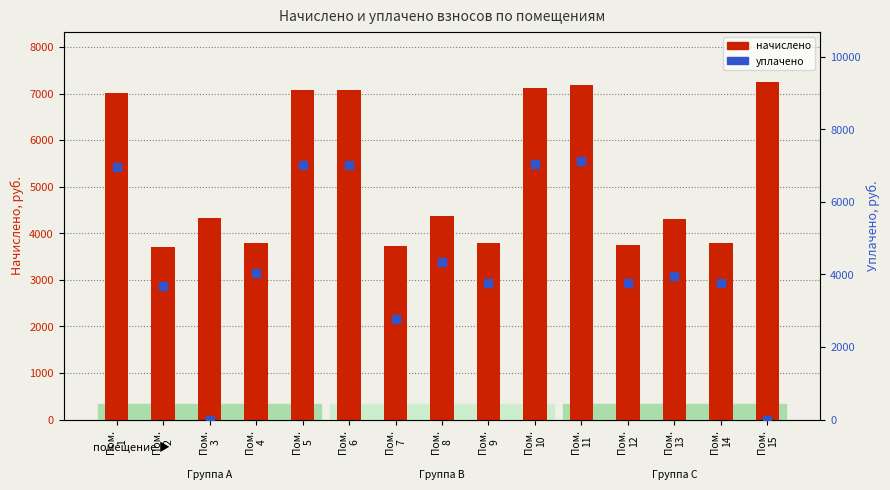

What is the total value across all series at Пом.
15?

7240.3